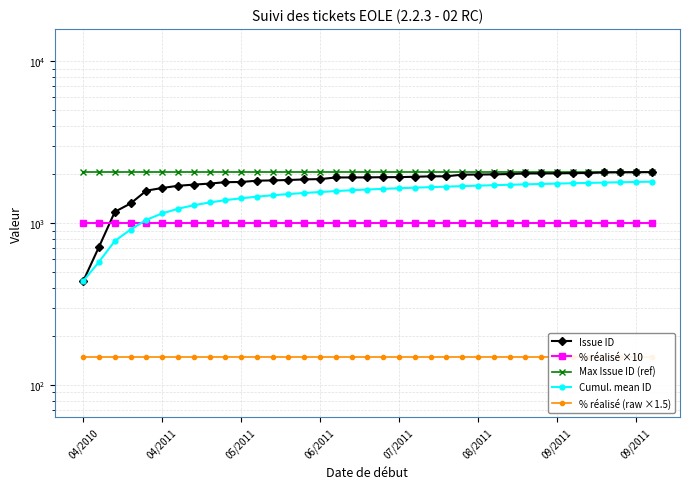

The Issue ID series shows 2001.0 at 26. True or false?

True